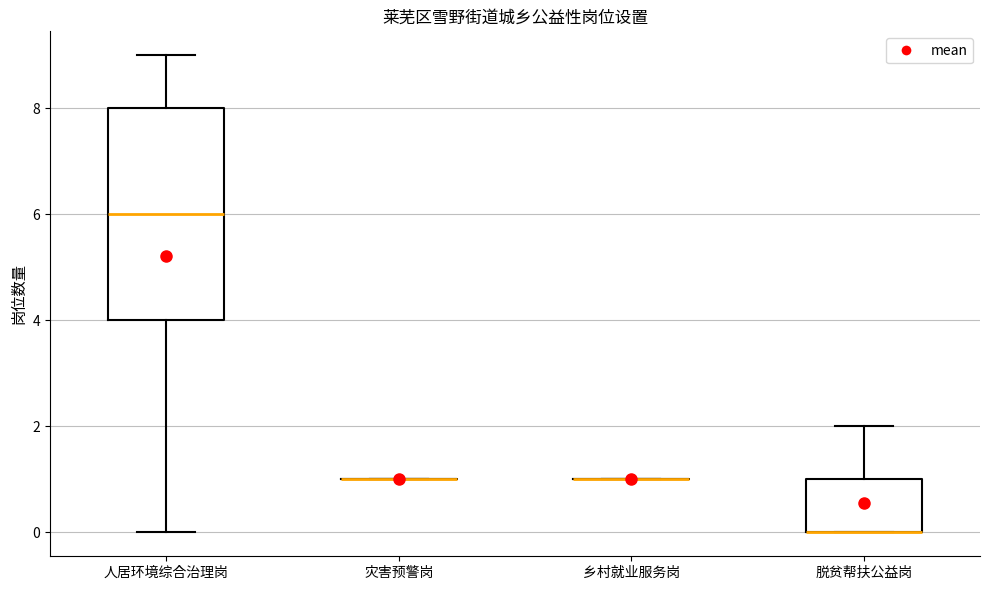

Reading left to right, transcribe this box plot: for each box, give where its median line is, the range the box spans, and where its two whiskers end, as read against the y-axis. The values are not printed on the chart, so give them approximately, as read against the axis.

人居环境综合治理岗: median 6, box 4 to 8, whiskers 0 to 9
灾害预警岗: box collapsed to a line at 1, whiskers 1 to 1
乡村就业服务岗: box collapsed to a line at 1, whiskers 1 to 1
脱贫帮扶公益岗: median 0 (drawn on the box's lower edge), box 0 to 1, whiskers 0 to 2